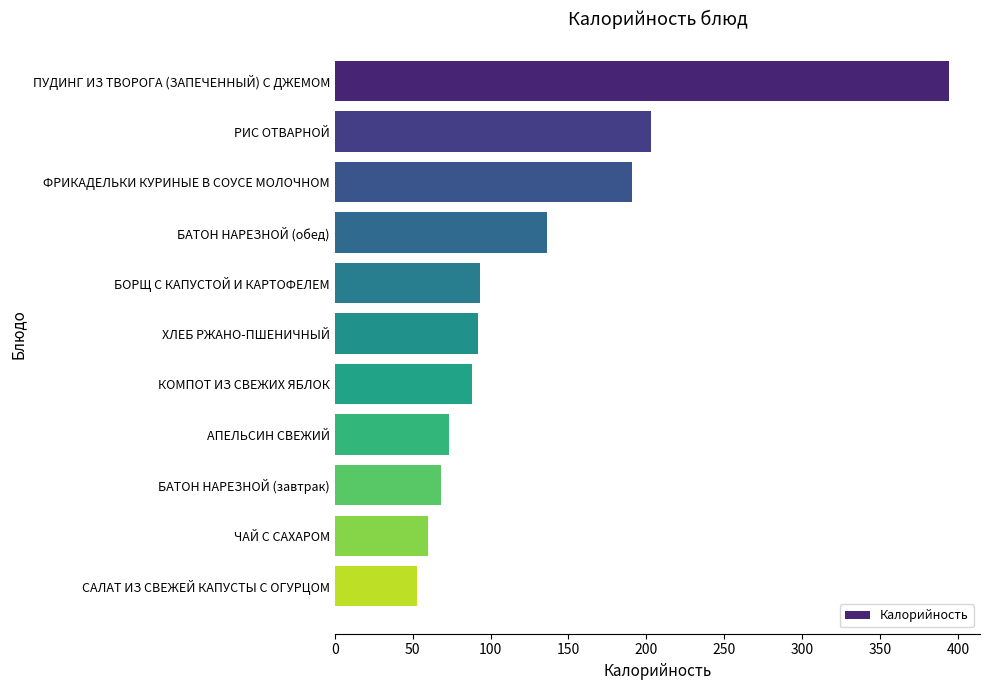

What is the difference between the maximum and second lowest values?

334.4